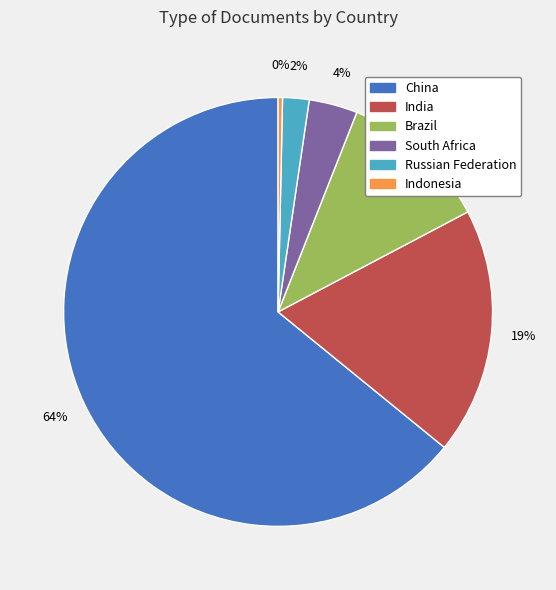

To the nearest percent, what is the combined percentage of Indonesia and India?

19%